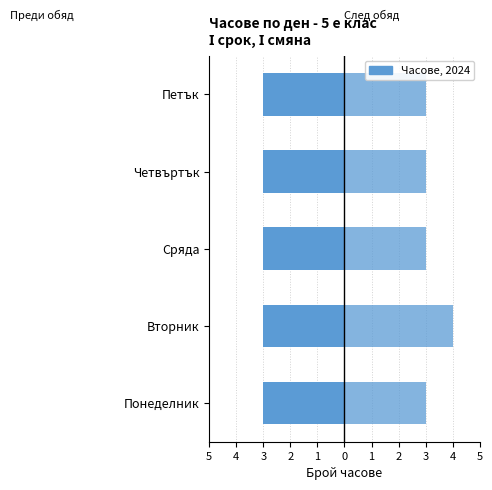

What is the sum of all След обяд values?

16.0